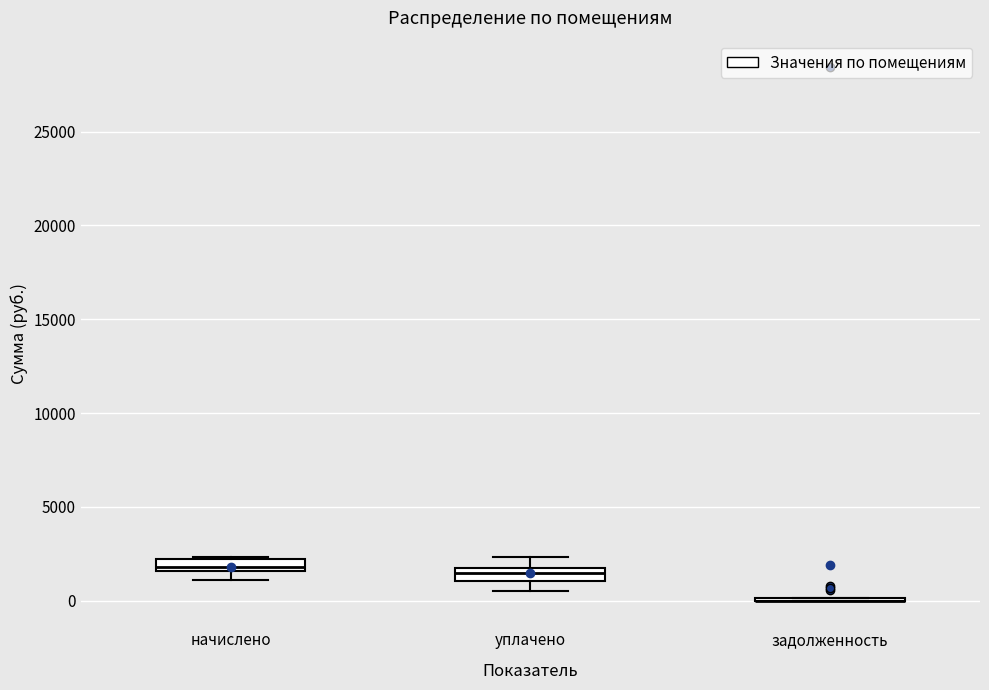

Where is the upper edge of the box for начислено on the y-axis? The values are not printed on the chart, so give them approximately, as read against the axis.

2000